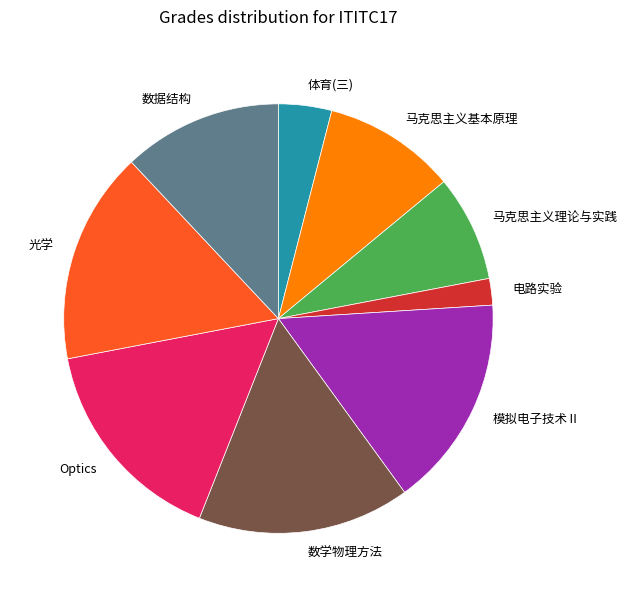

True or false: 体育(三) accounts for 4% of the total.

True